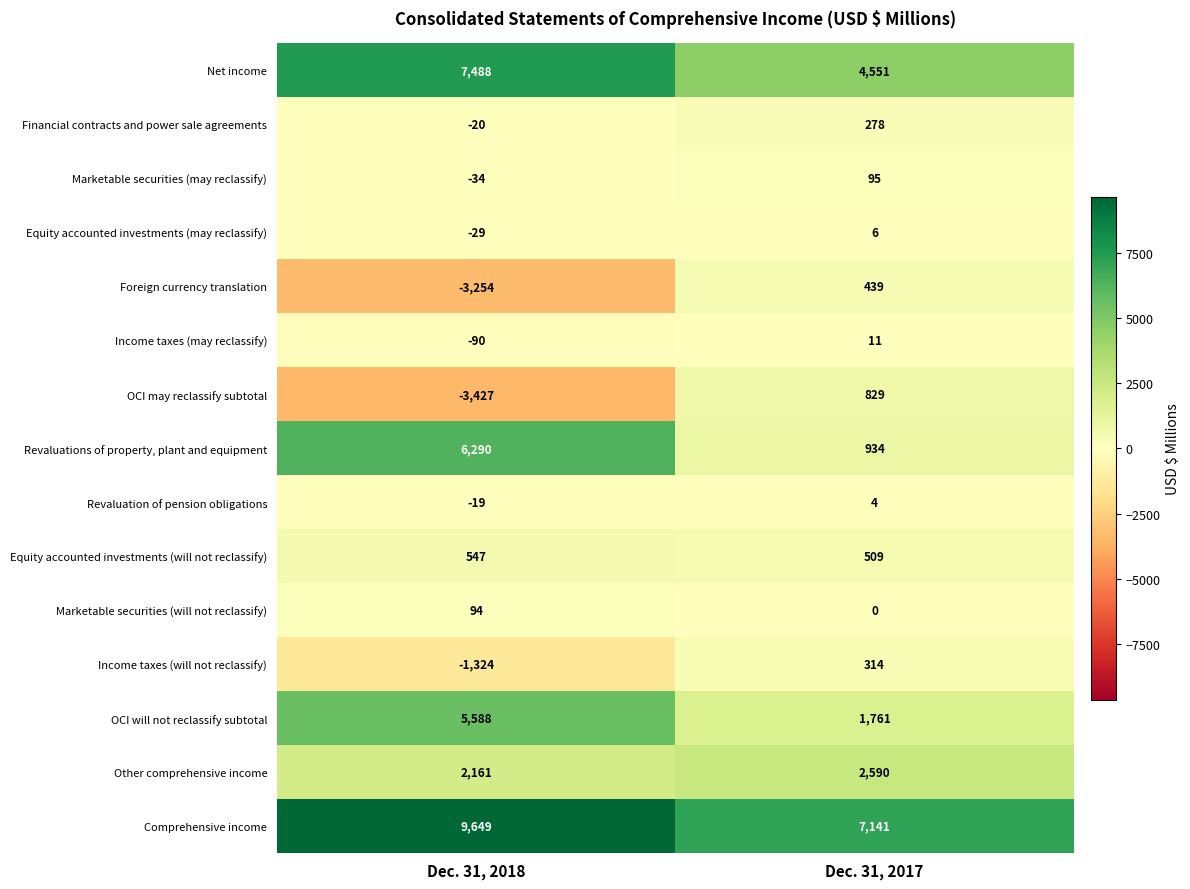

Which series has the largest total across all categories?

Comprehensive income